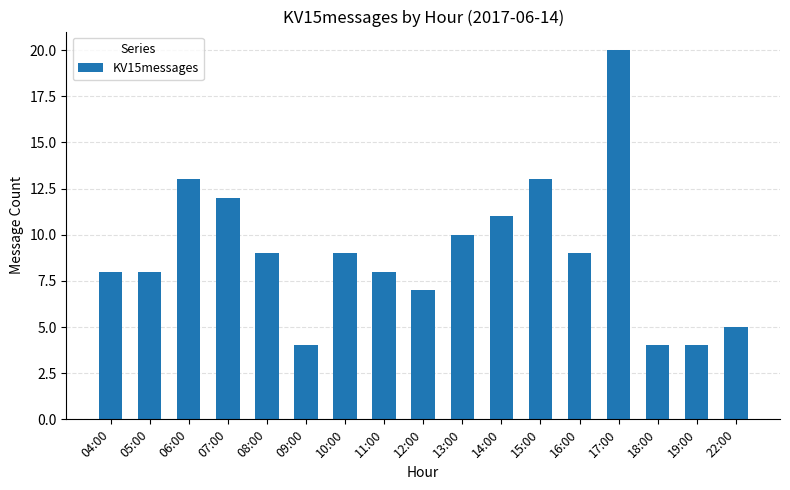

Which category has the highest value across all series?

17:00